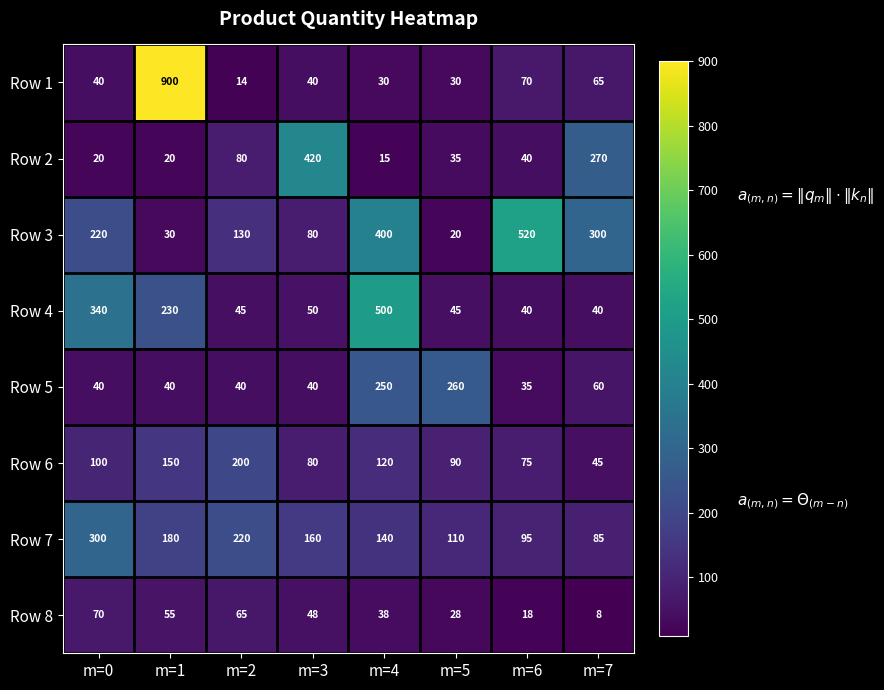

True or false: Row 5 has a value of 40 at m=0.

True